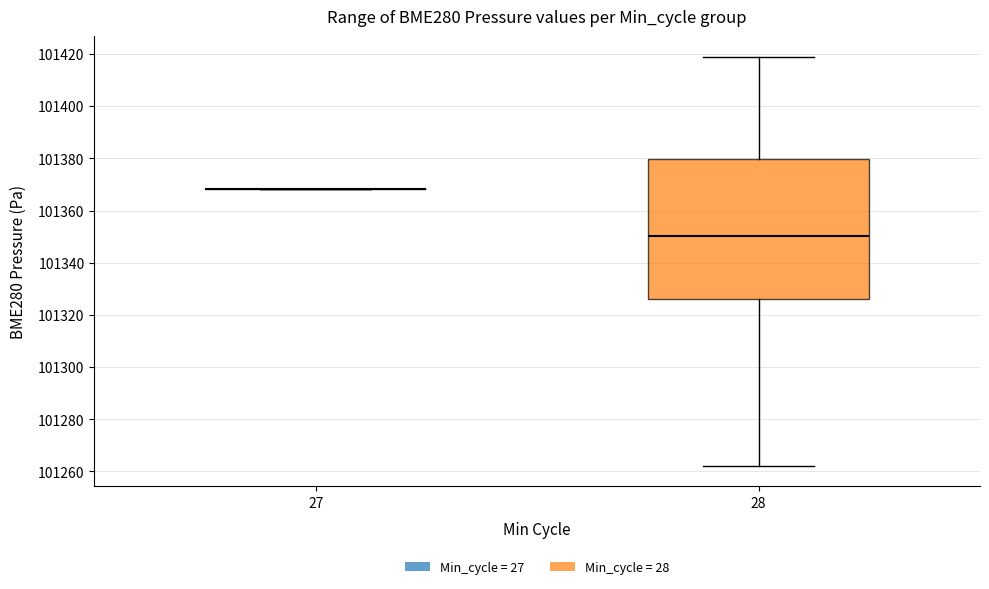

Which box is the tallest, from its lower edge to its upper edge?

28